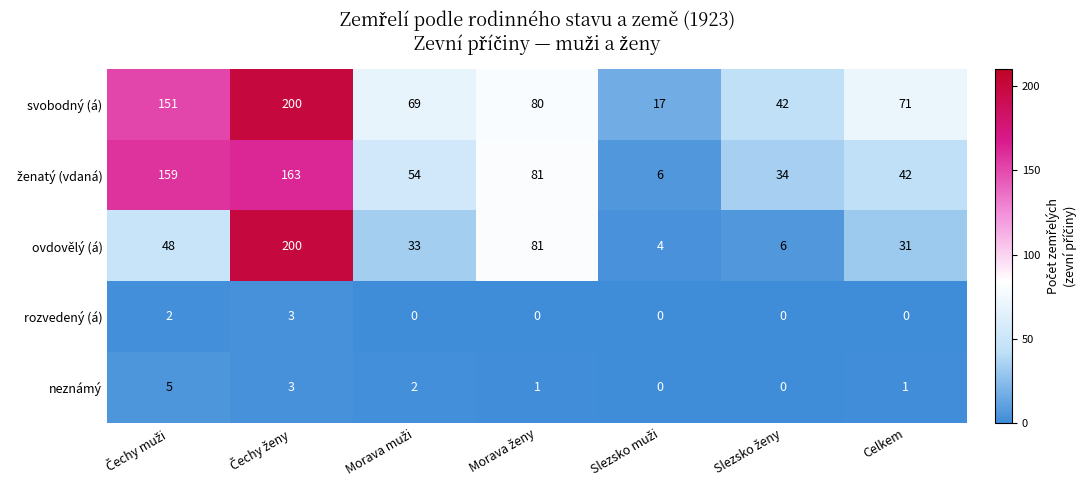

How many svobodný (á) values are between 42 and 151?

5